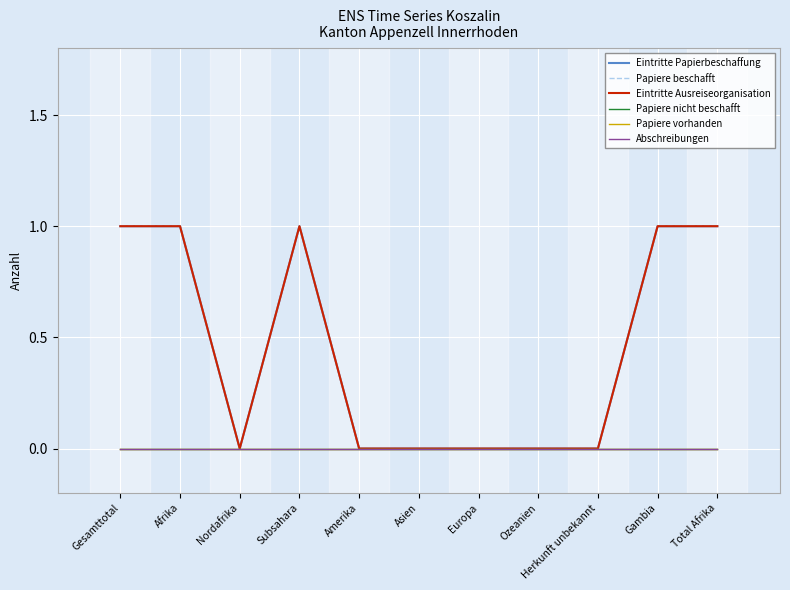

At which category is the sum across all series the highest?

Gesamttotal